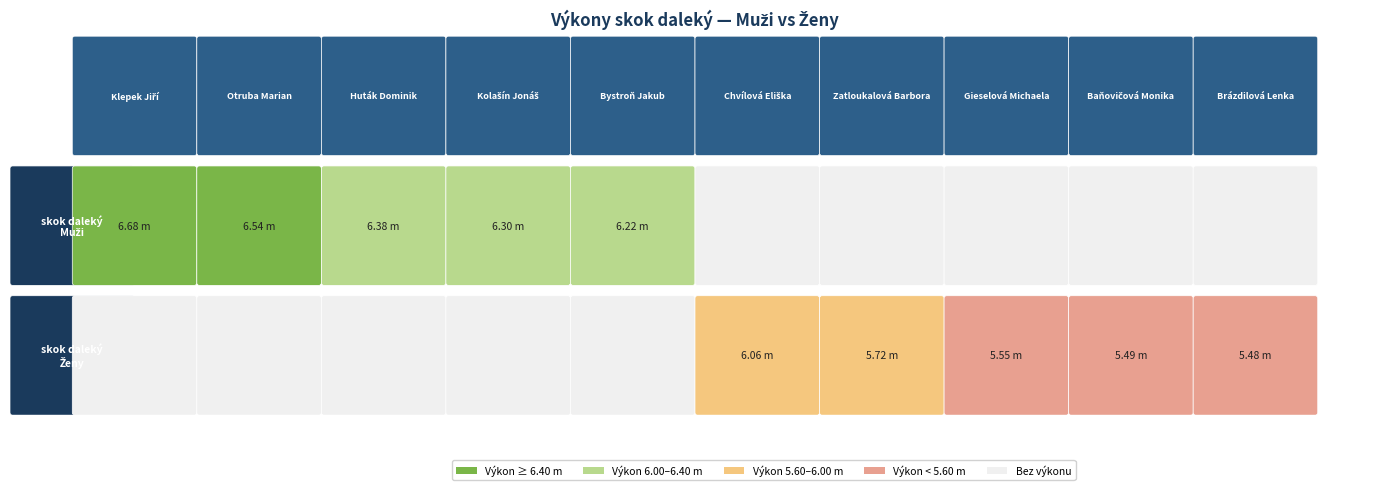

The value of Zatloukalová Barbora at 1 is 9.2. True or false?

False